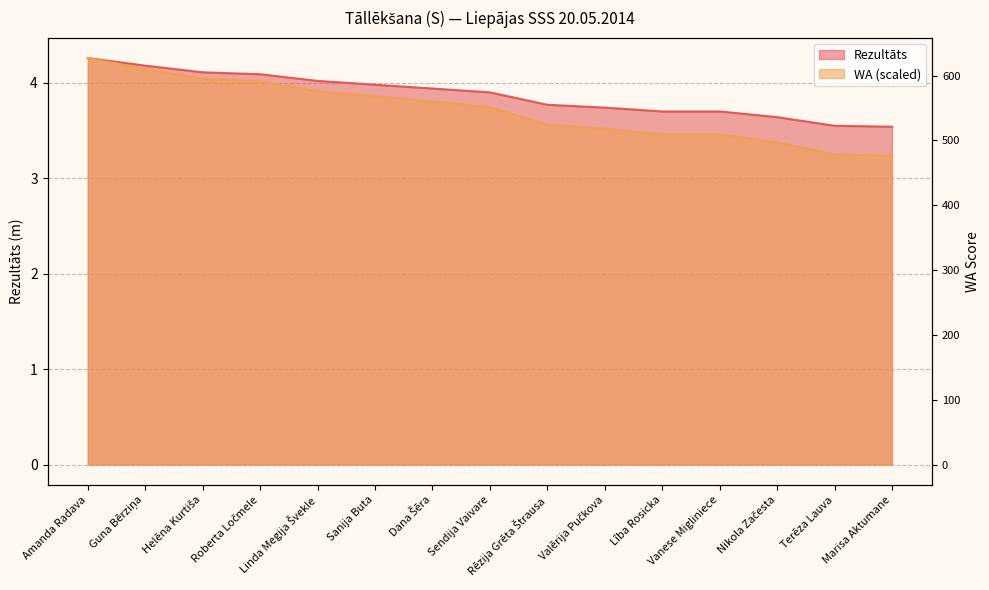

What is the lowest value of the Rezultāts series?

3.5